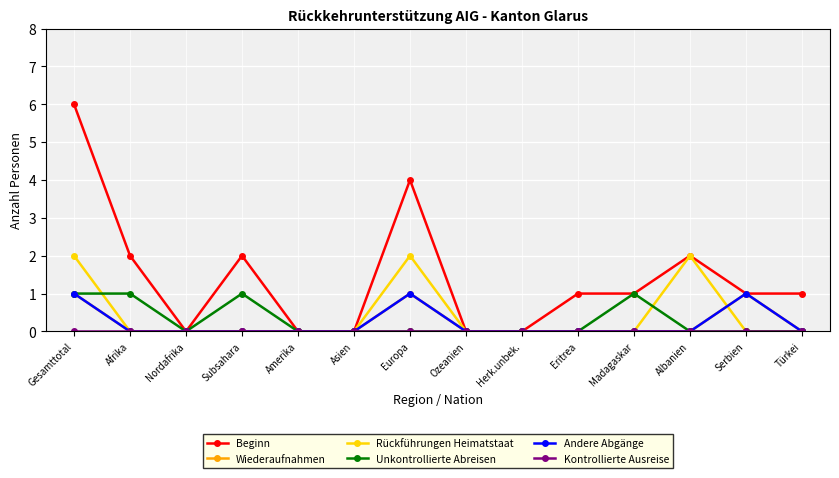

Which series has the largest total across all categories?

Beginn